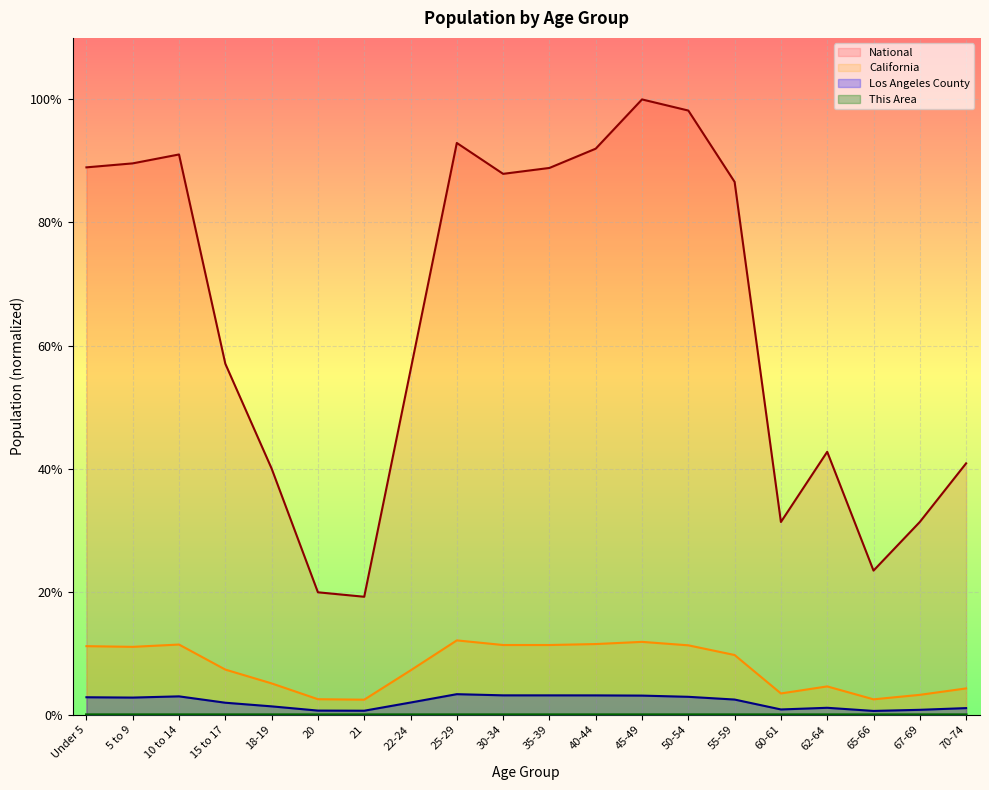

The California series shows 0.1 at 45-49. True or false?

True